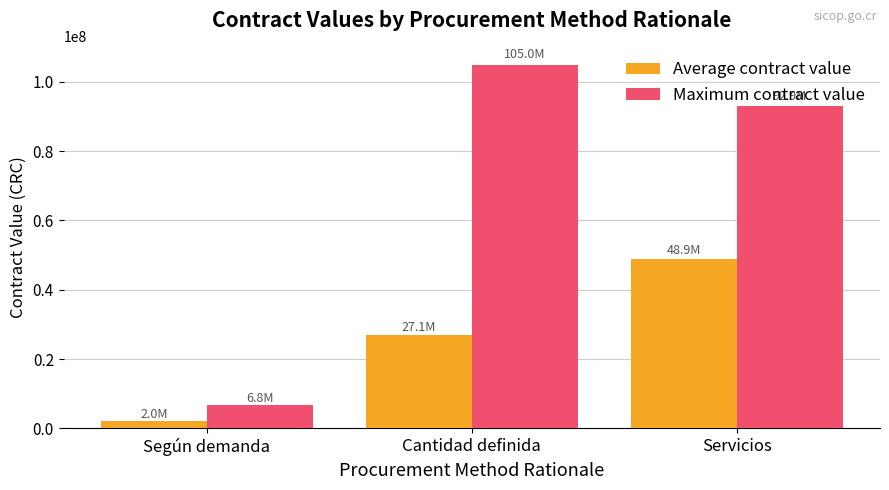

Rank the categories by Maximum contract value value from highest to lowest.

Cantidad definida, Servicios, Según demanda